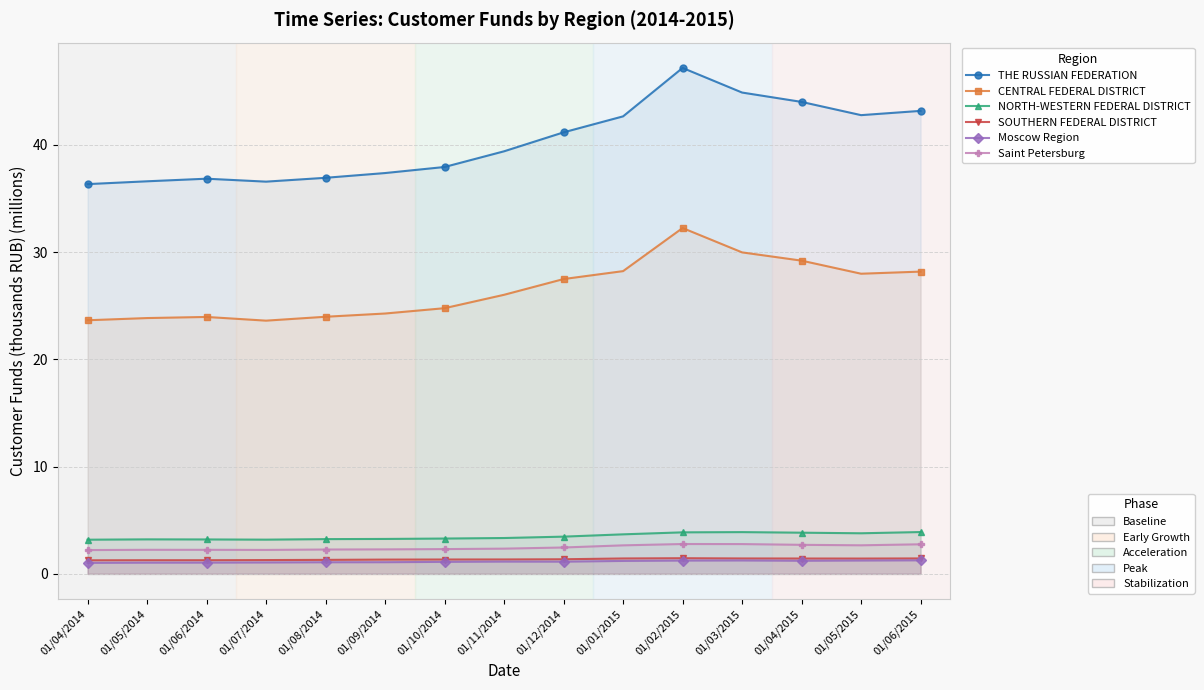

Where does the CENTRAL FEDERAL DISTRICT series first go above 26?

01/11/2014